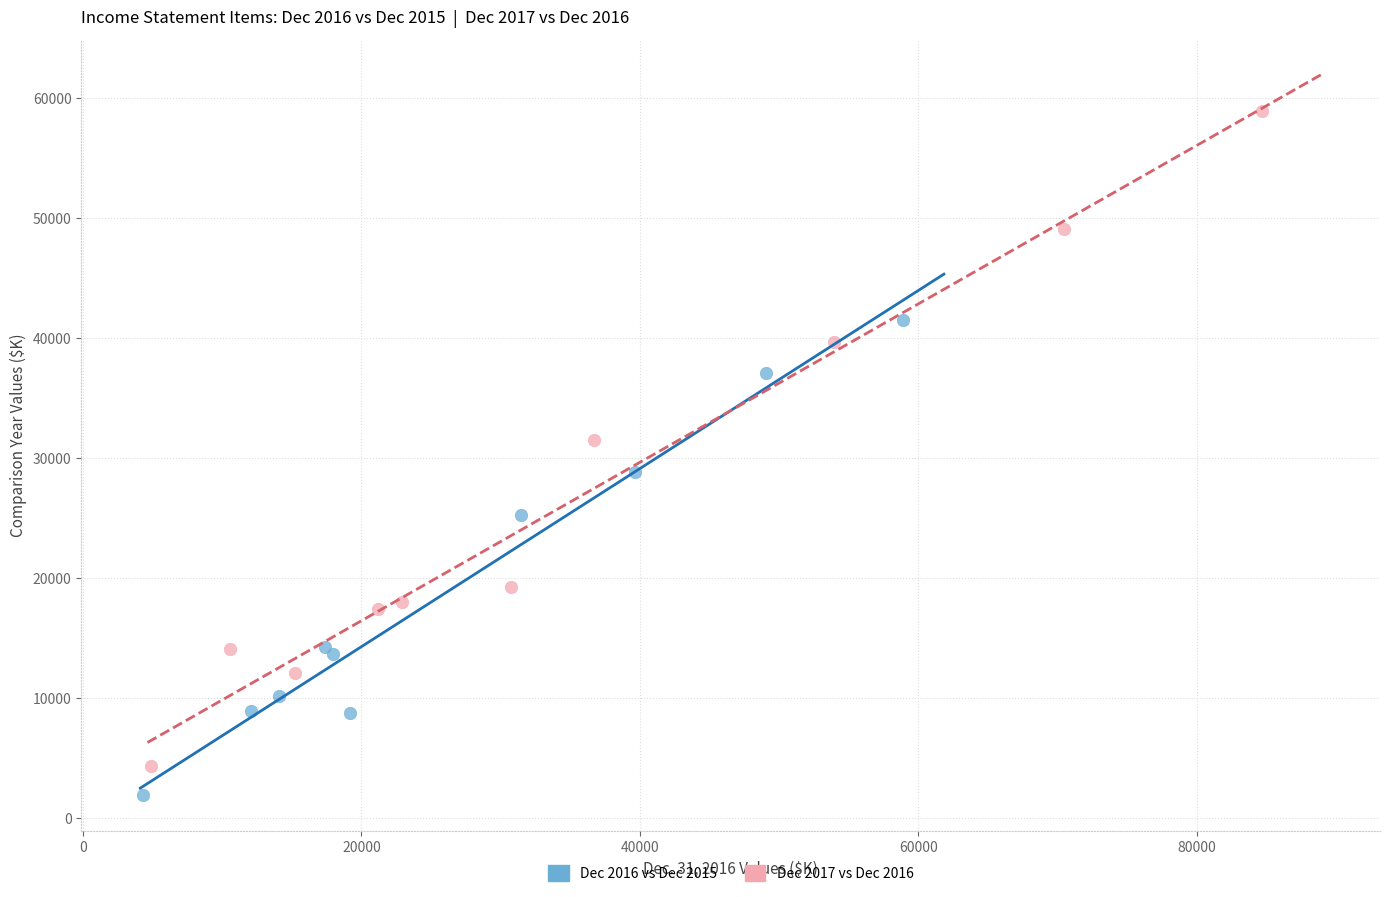

Which series has the widest spread of Y values?

Dec 2017 vs Dec 2016